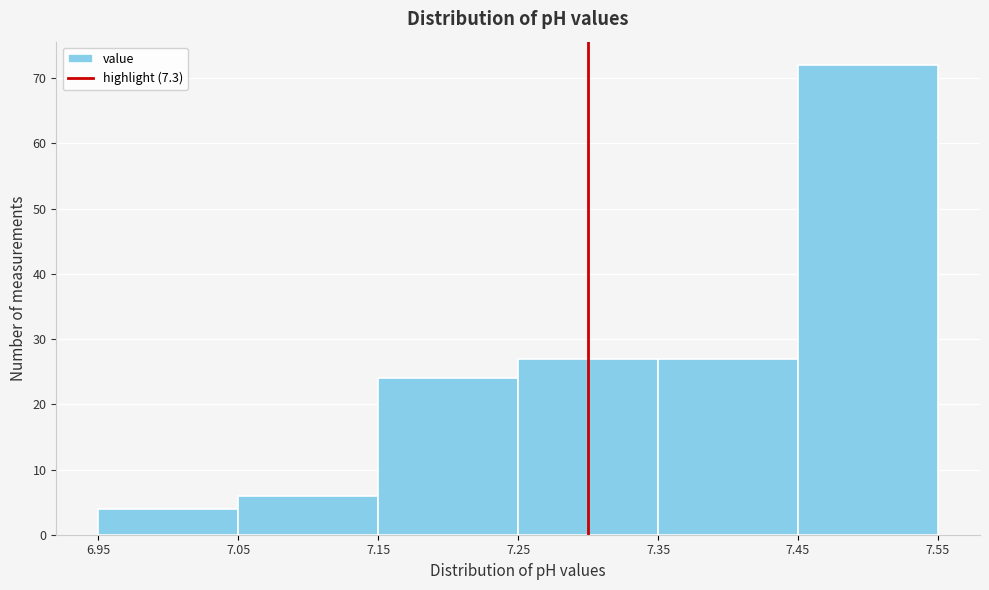

Reading left to right, list every bar in this chart as the range it spans on the x-axis followed by its height. The values are not printed on the chart, so give them approximately, as read against the axis.

6.95 to 7.05: 4
7.05 to 7.15: 6
7.15 to 7.25: 24
7.25 to 7.35: 27
7.35 to 7.45: 27
7.45 to 7.55: 72